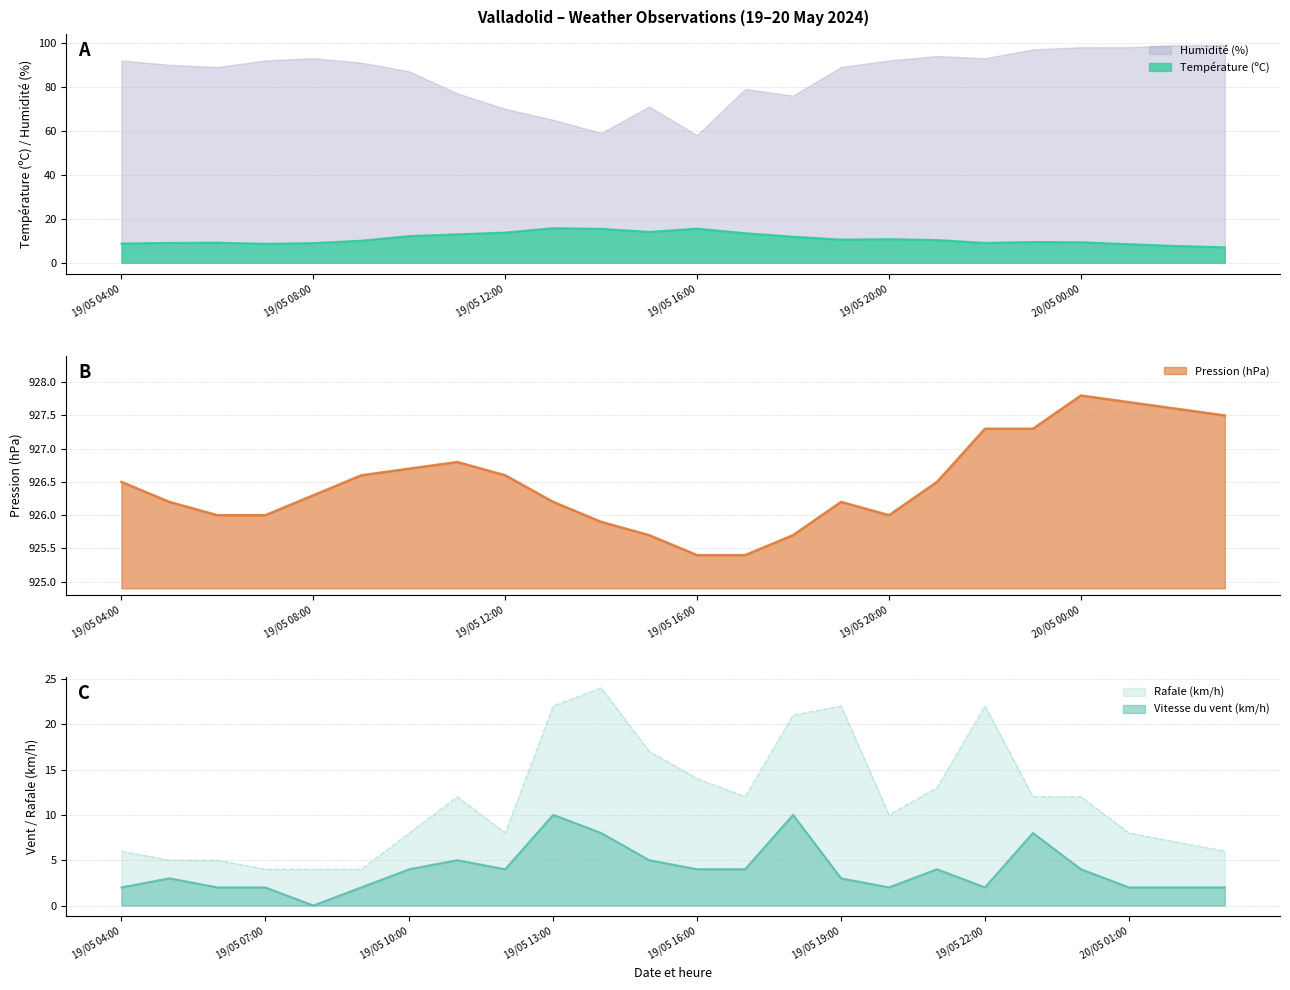

The Pression (hPa) series shows 926.6 at 19/05 12:00. True or false?

True